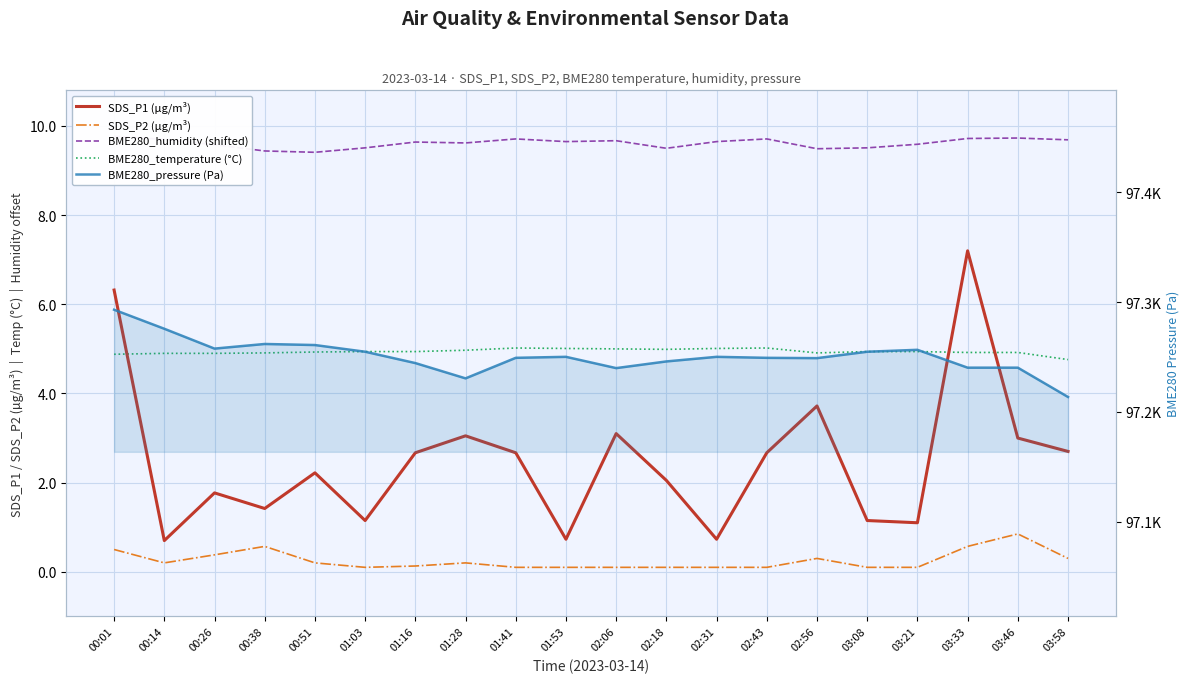

What is the sum of the BME280_pressure (Pa) values at 01:53 and 02:56?

194499.2